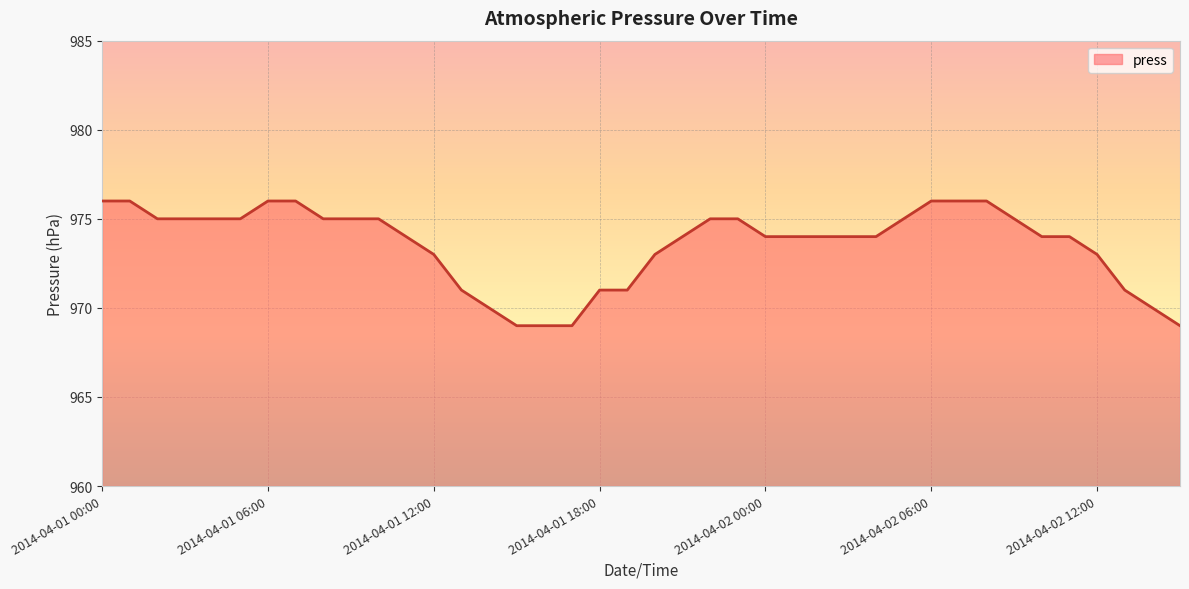

What is the minimum value shown in the chart?

969